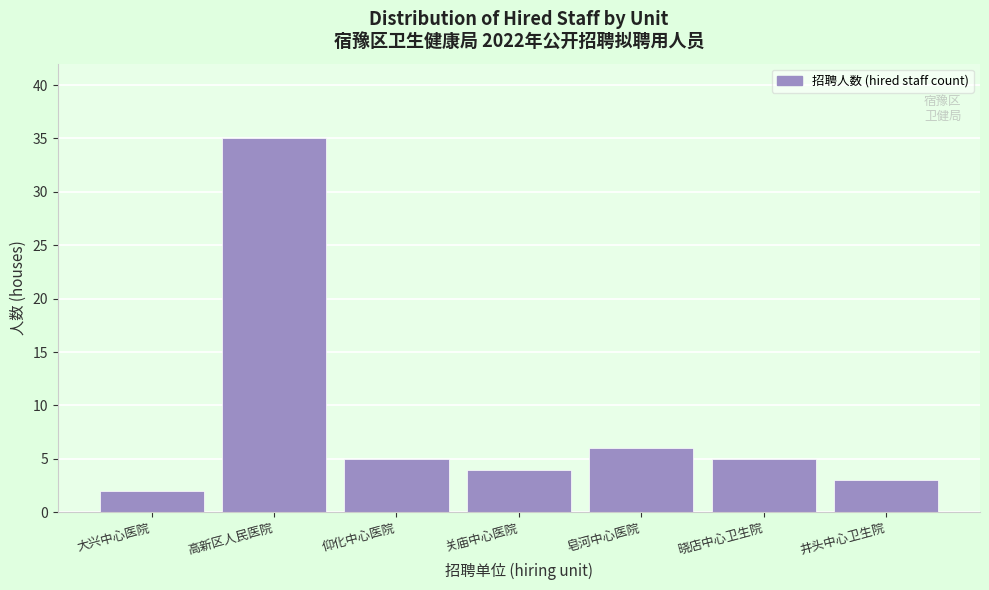

Reading left to right, extract all data points from this chart.

大兴中心医院=2	高新区人民医院=35	仰化中心医院=5	关庙中心医院=4	皂河中心医院=6	晓店中心卫生院=5	井头中心卫生院=3